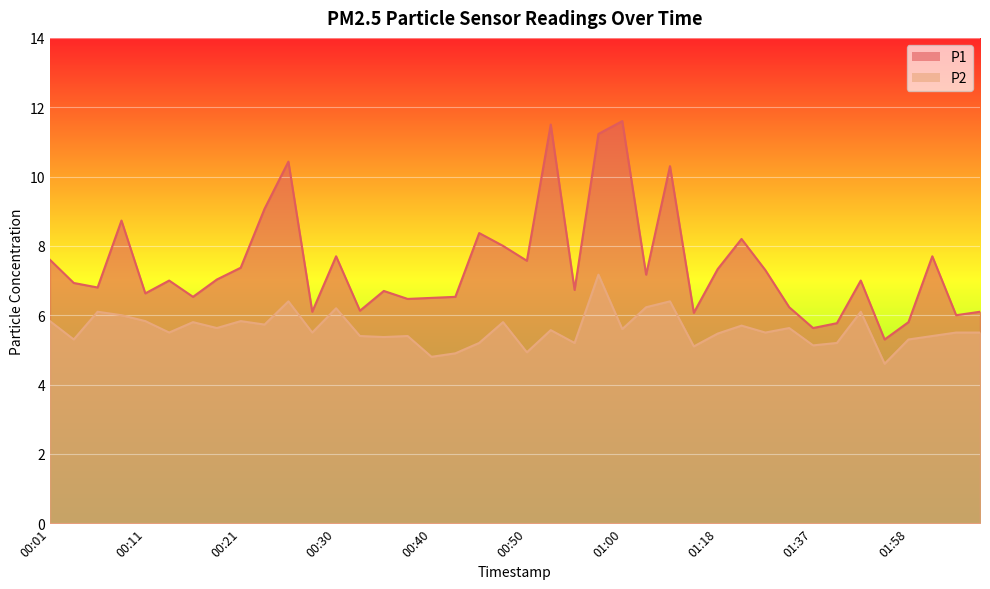

What is the label of the 12th point from the left?

00:28